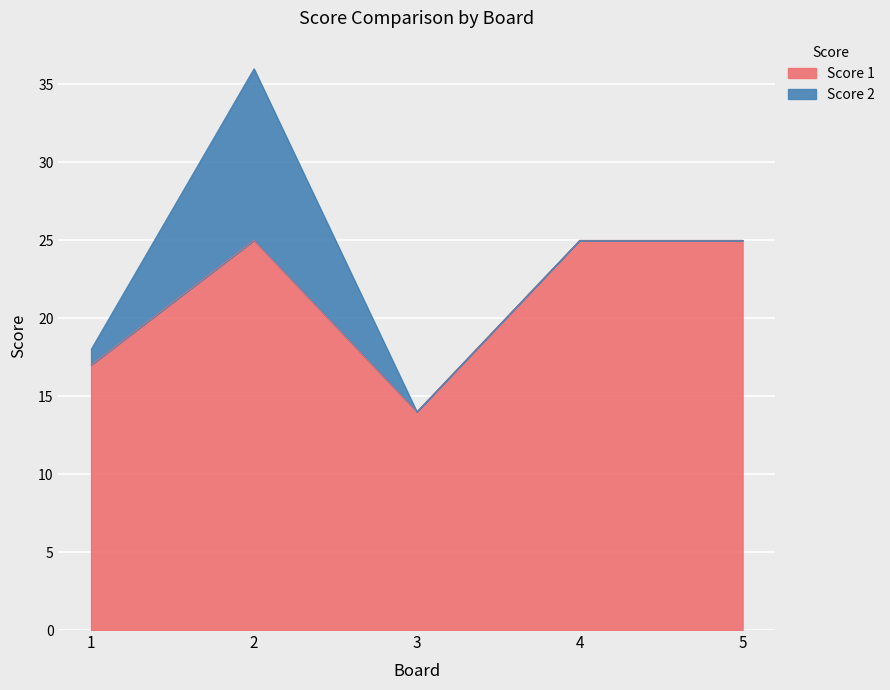

What is the total value across all series at 2?

36